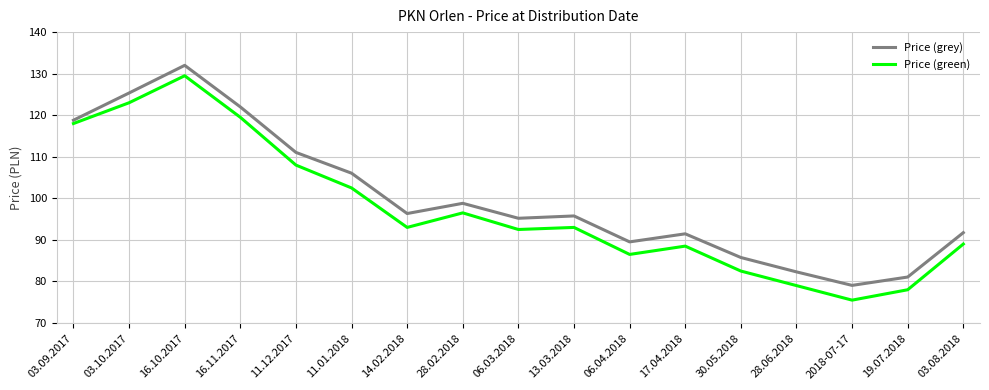

At which category does Price (green) reach its first local valley?

14.02.2018